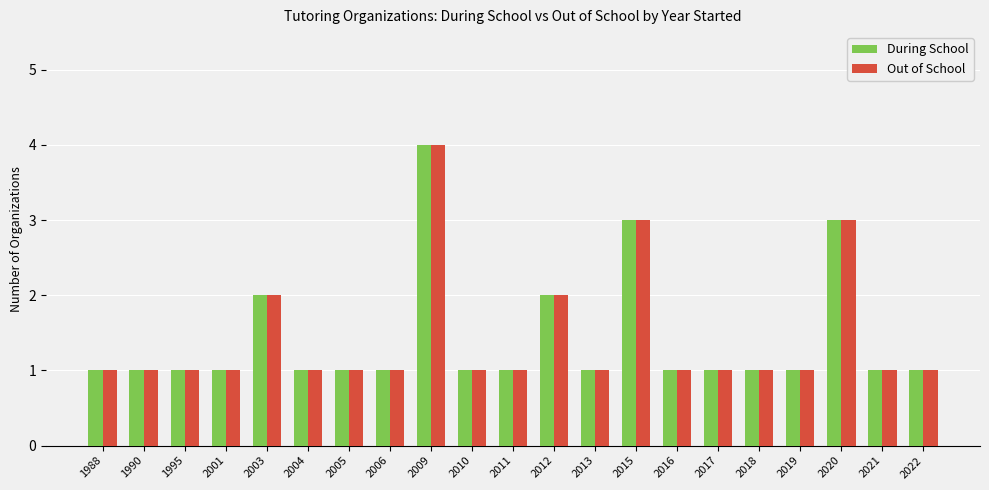

What is the sum of the Out of School values at 2005 and 1990?

2